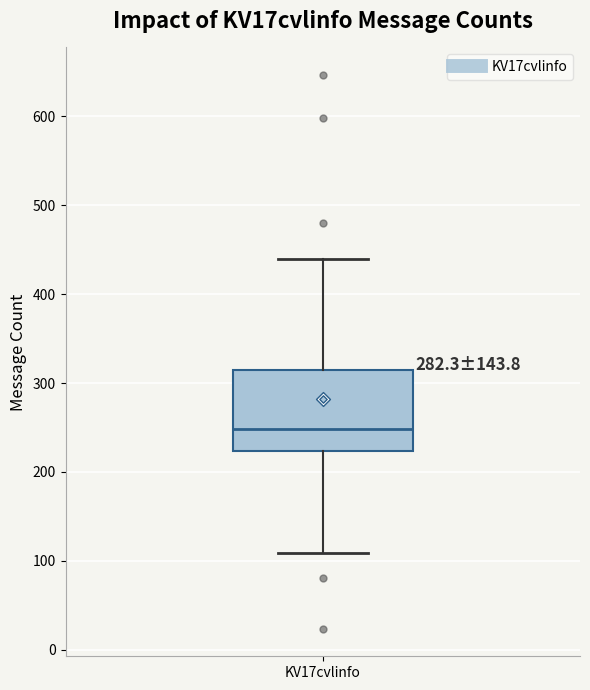

Read this box plot against the y-axis: the position of the median line, the range covered by the box, and the ends of both whiskers. The values are not printed on the chart, so give them approximately, as read against the axis.

median 250, box 220 to 310, whiskers 110 to 440